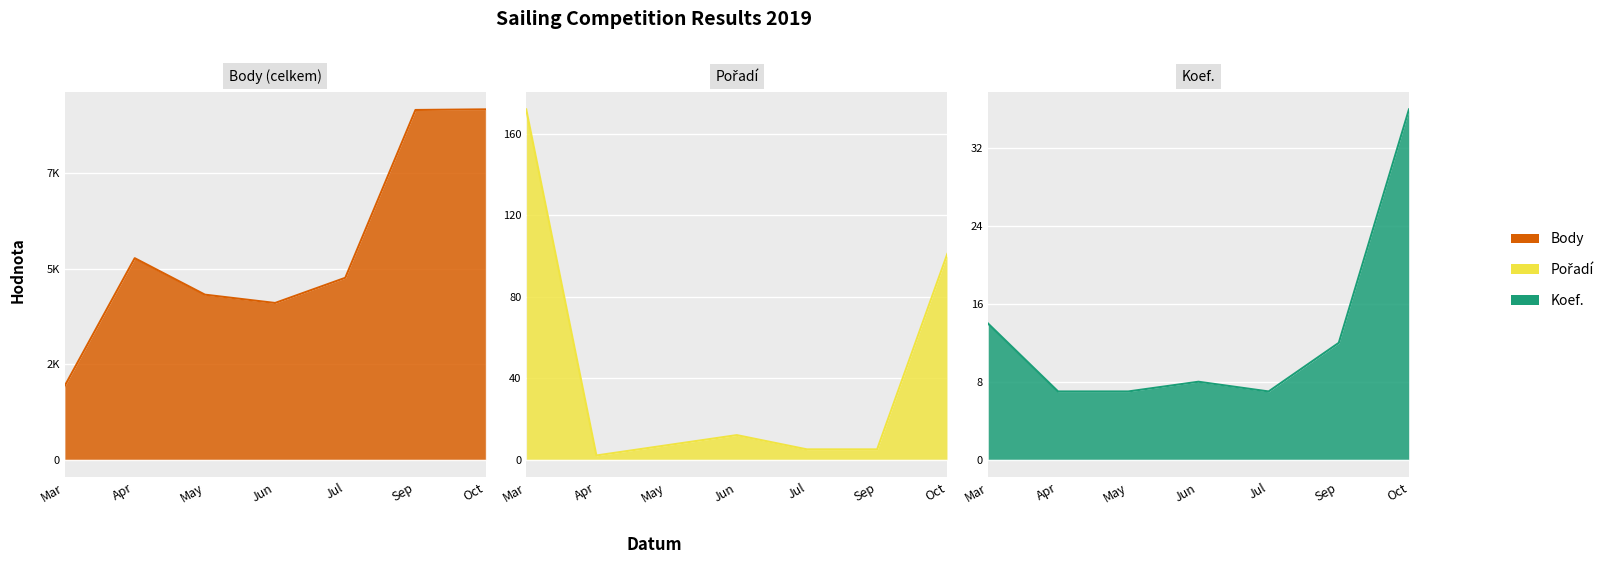

Where is the first local maximum for Koef.?

Jun